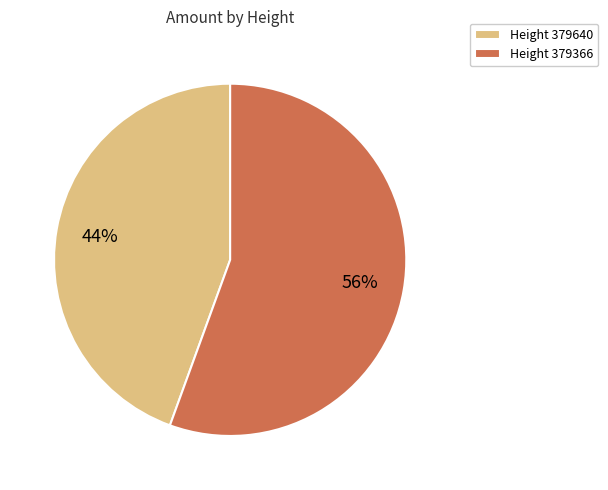

The Height 379640 slice represents 50% of the pie. True or false?

False